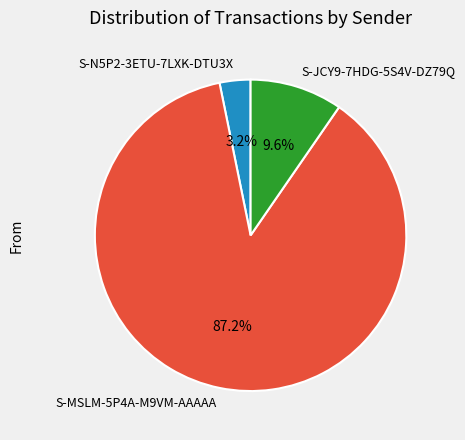

To the nearest percent, what is the difference between the S-MSLM-5P4A-M9VM-AAAAA and S-JCY9-7HDG-5S4V-DZ79Q slice percentages?

78%